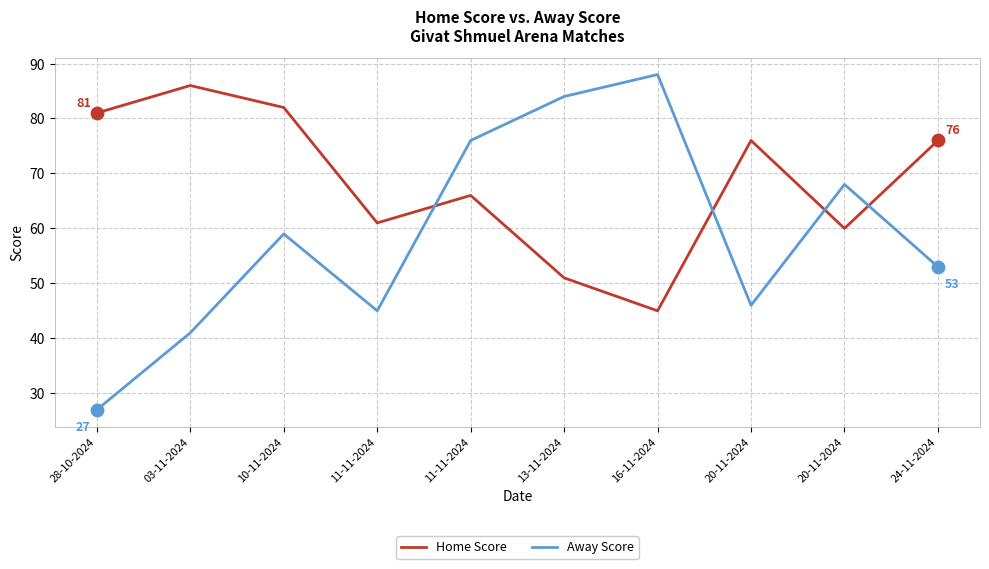

What are all the series names shown in the legend?

Home Score, Away Score